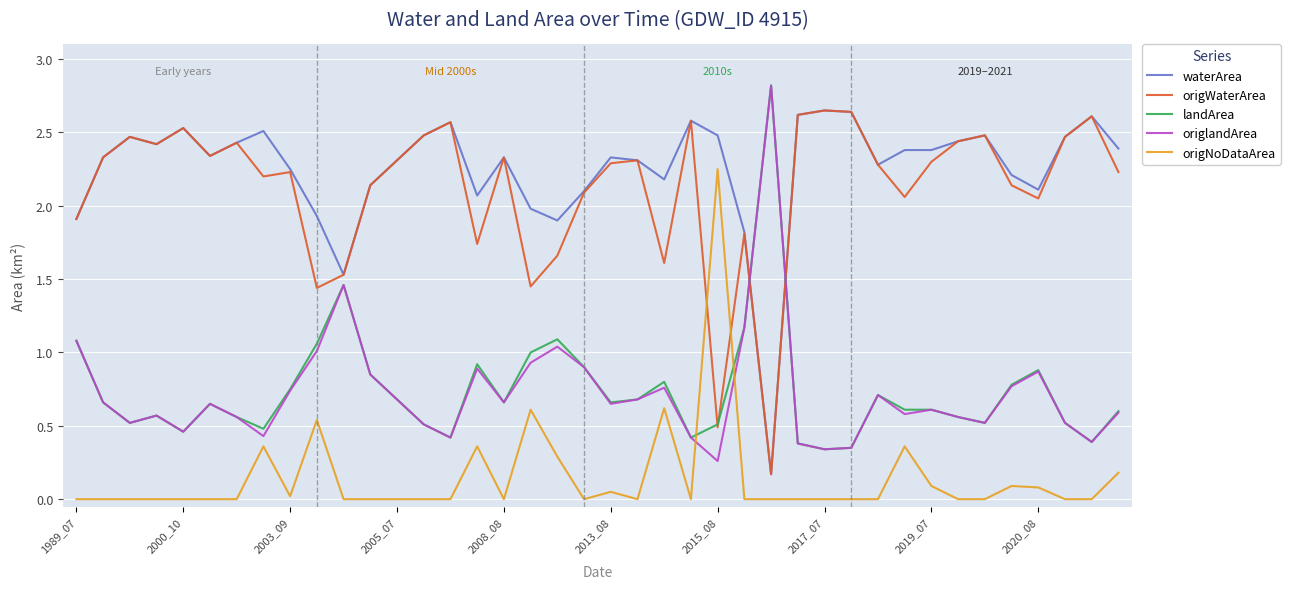

How many lines are shown in the chart?

5